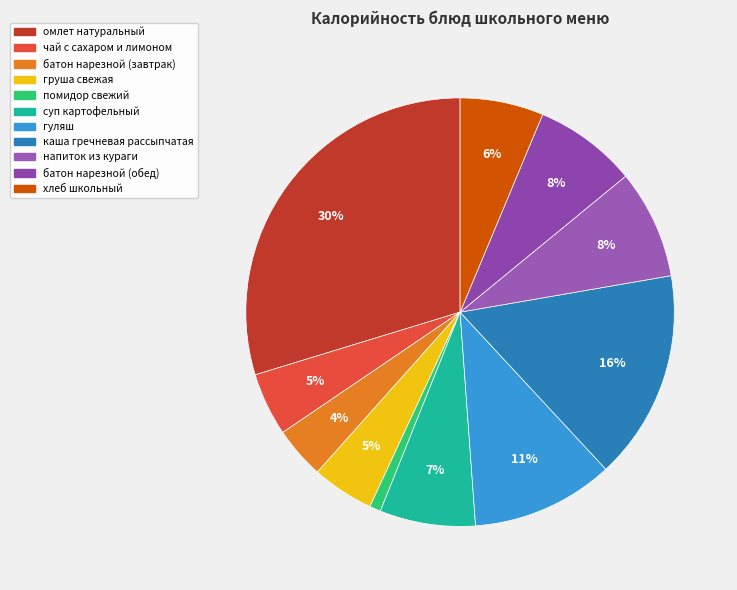

The помидор свежий slice represents 1% of the pie. True or false?

True